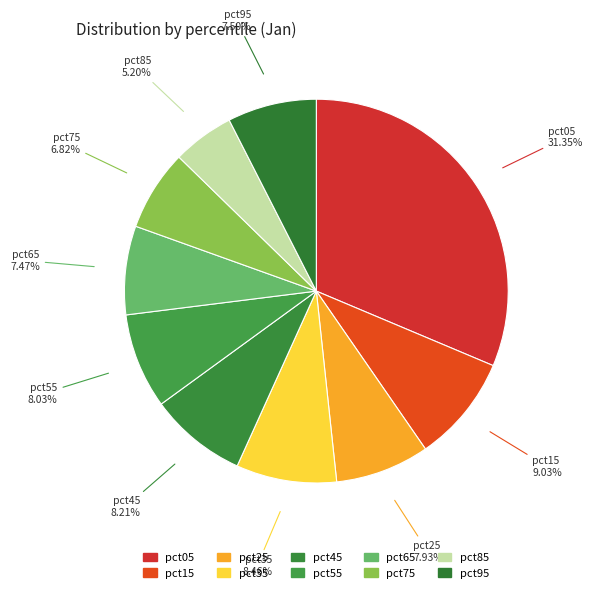

True or false: pct35 accounts for 19% of the total.

False